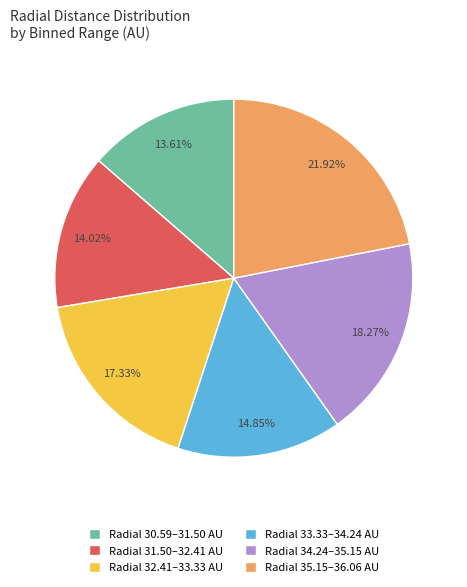

What is the ratio of the value at Radial 31.50–32.41 AU to the value at Radial 30.59–31.50 AU?

1.0